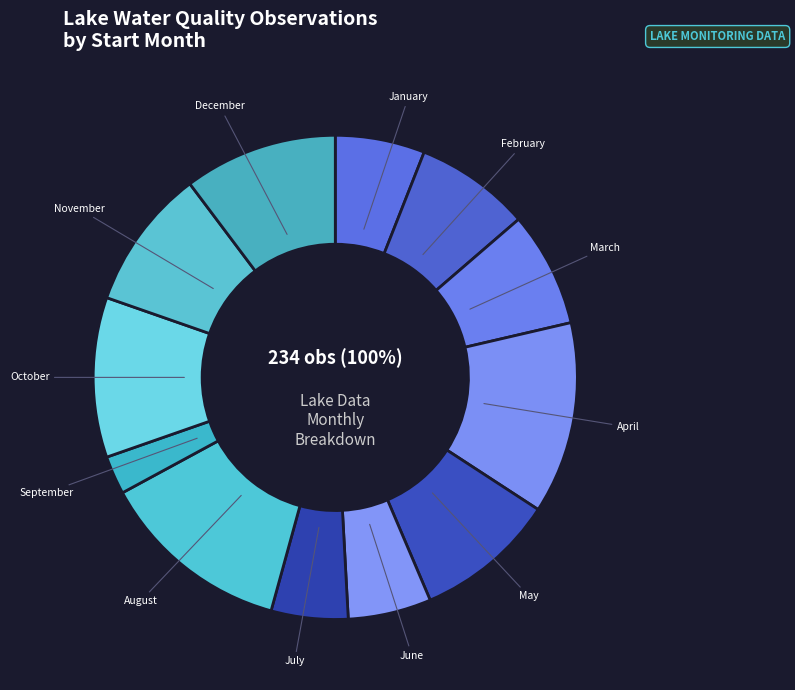

What is the smallest slice in the pie chart?

09